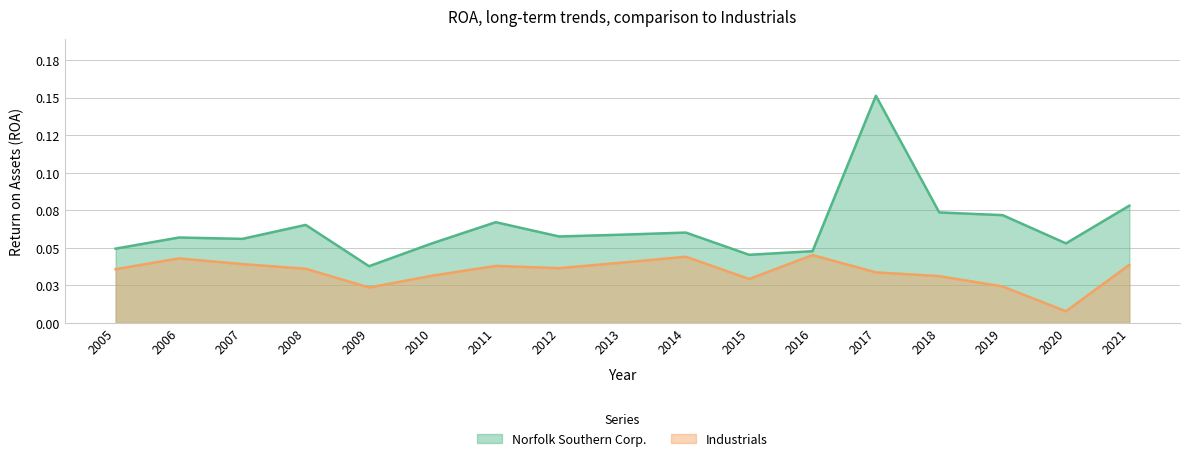

At which label does Norfolk Southern Corp. reach its minimum?

2009